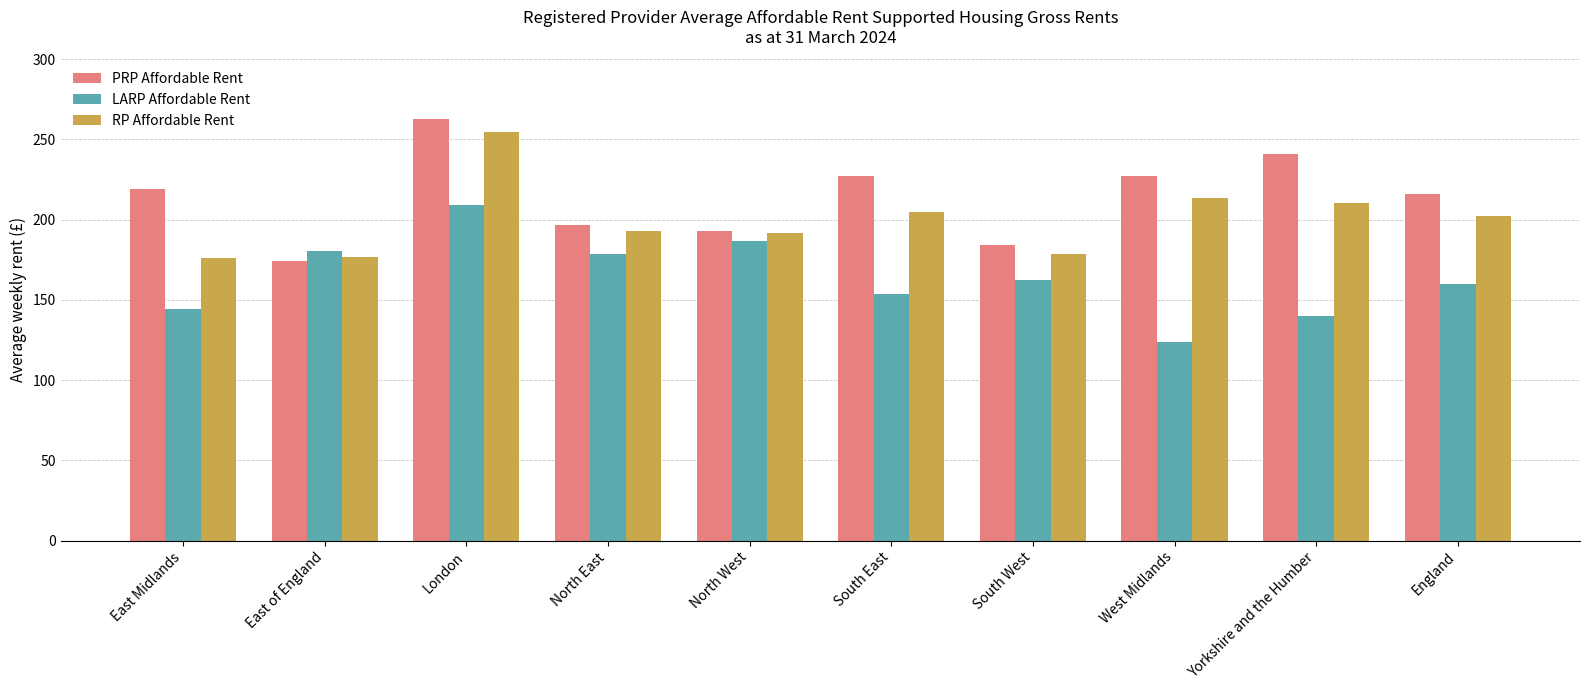

What is the sum of all LARP Affordable Rent values?

1639.2